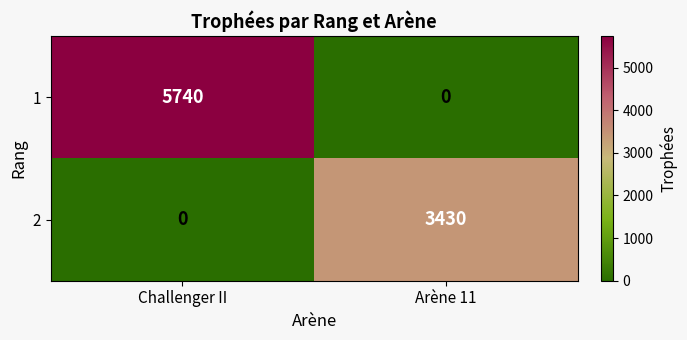

True or false: 2 has a value of 3430 at Arène 11.

True